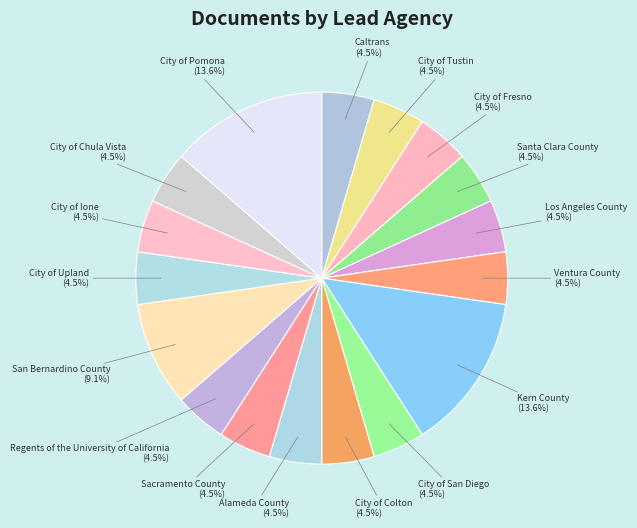

Combined, what portion of the pie is City of Pomona and Caltrans?

18.2%